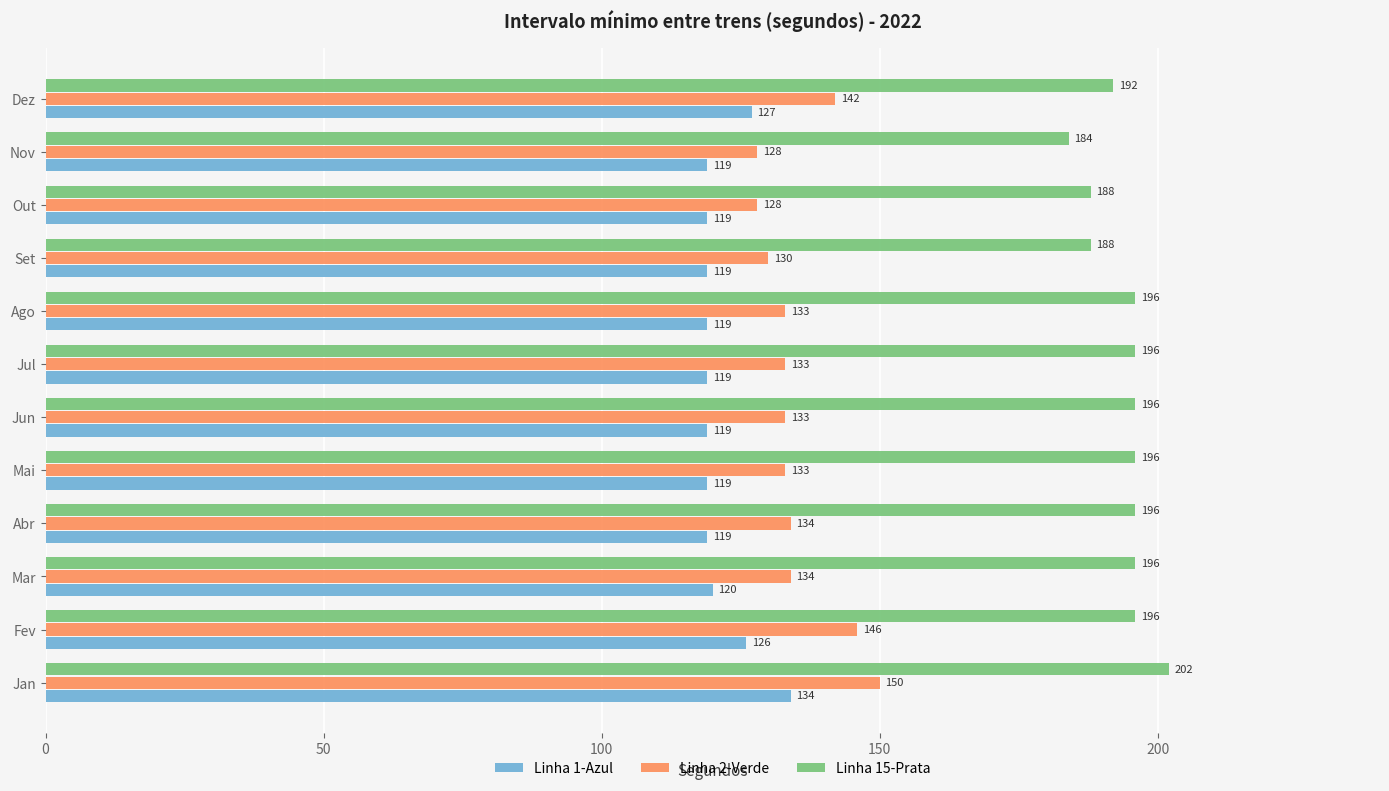

What value does the Linha 2-Verde series have at Jan?

150